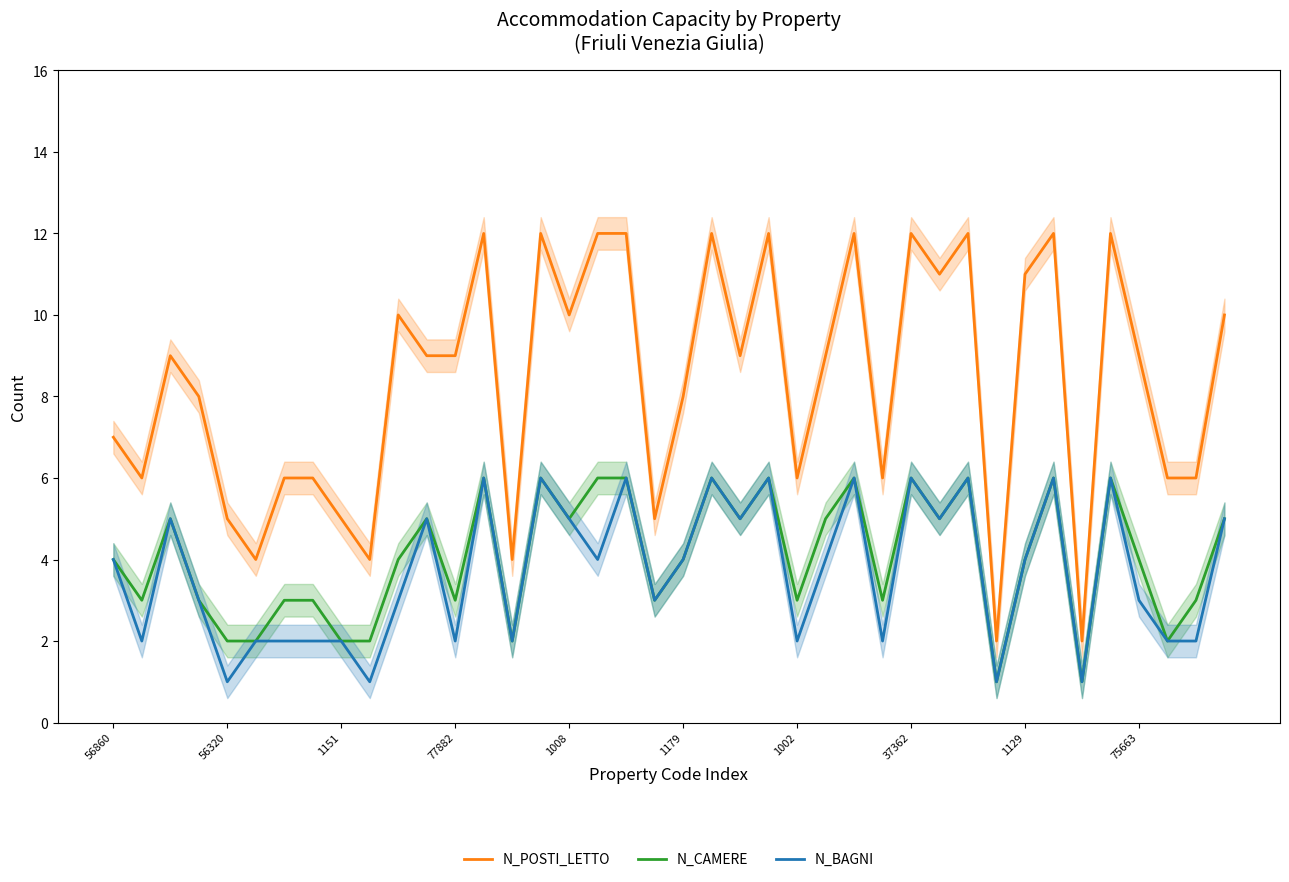

True or false: N_BAGNI and N_CAMERE cross at least once.

False